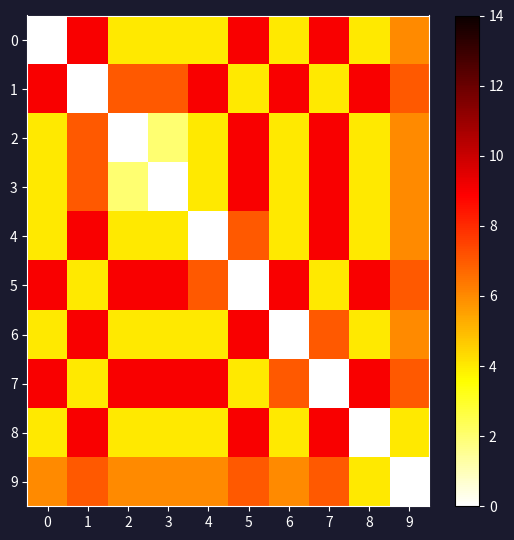

Which label corresponds to the largest value in the chart?

1